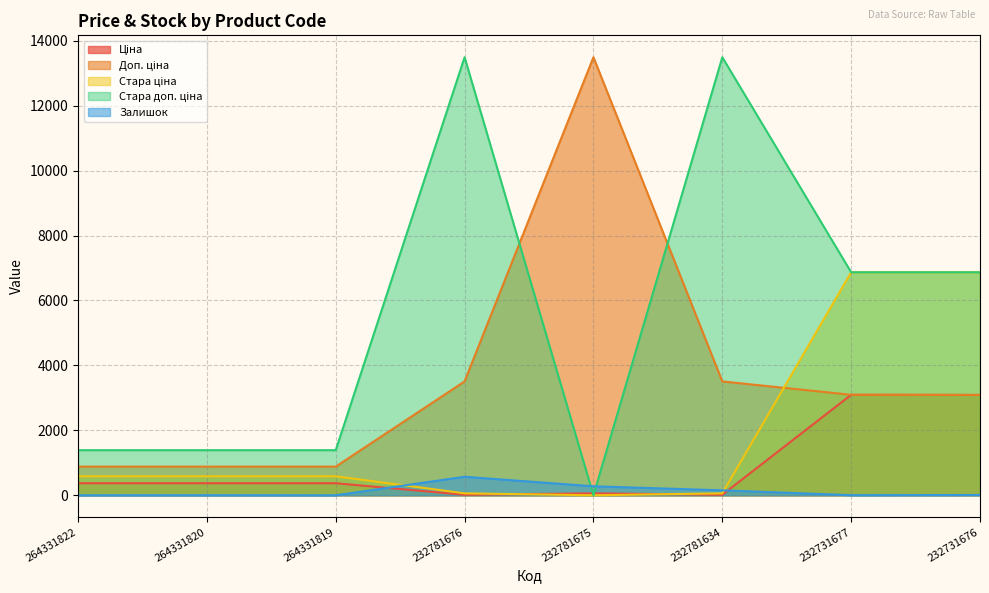

Which series has the widest spread of values?

Стара доп. ціна